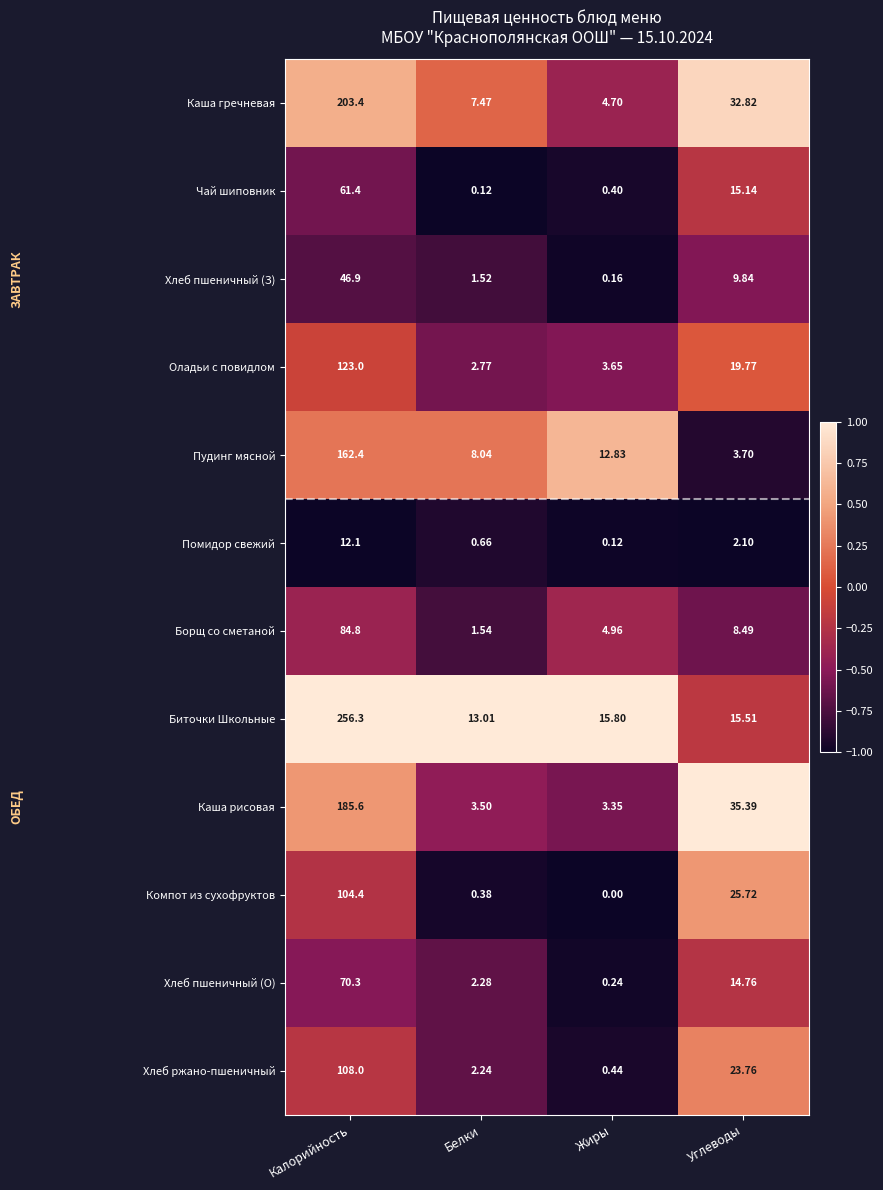

At Жиры, list the series in order from smallest to largest.

Компот из сухофруктов, Помидор свежий, Хлеб пшеничный (З), Хлеб пшеничный (О), Чай шиповник, Хлеб ржано-пшеничный, Каша рисовая, Оладьи с повидлом, Каша гречневая, Борщ со сметаной, Пудинг мясной, Биточки Школьные